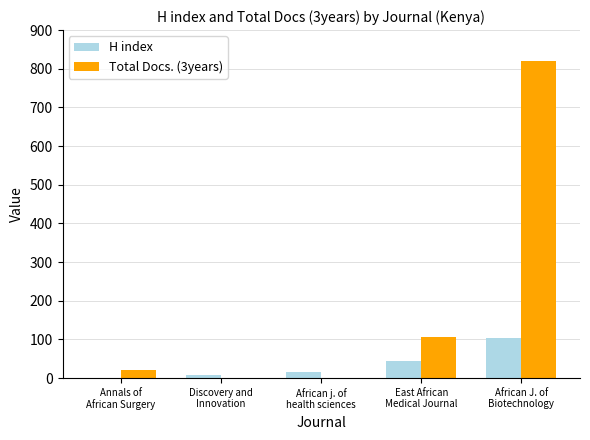

How many groups of bars are there?

5